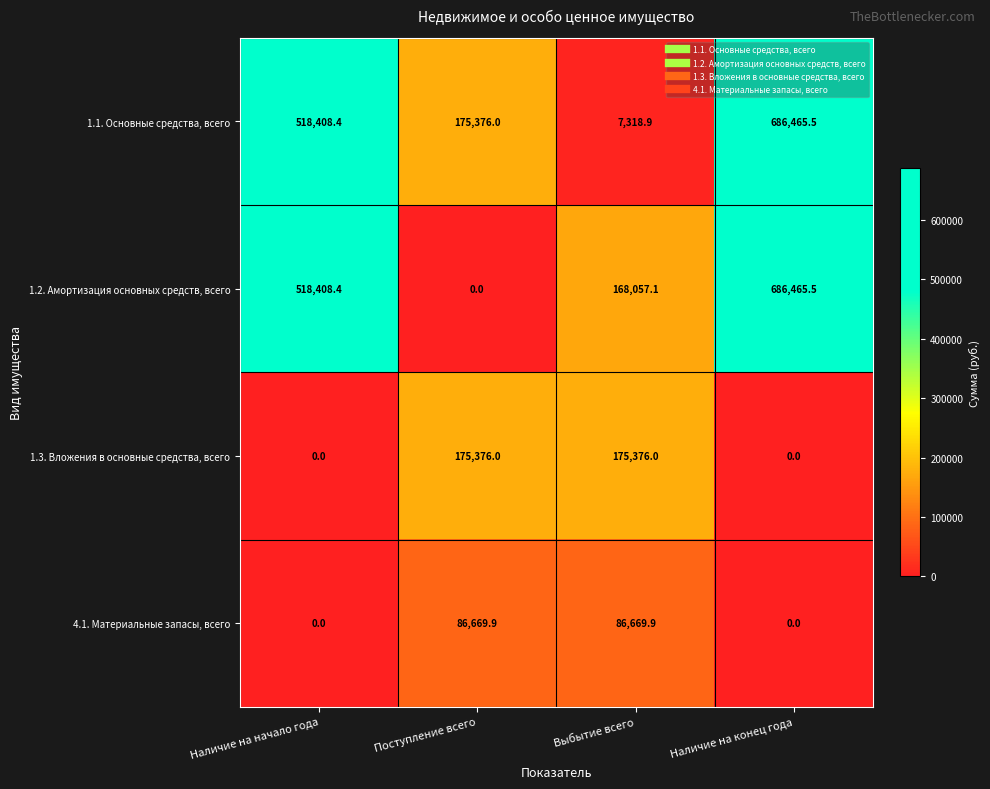

Between Наличие на начало года and Выбытие всего, which series saw the biggest shift?

1.1. Основные средства, всего